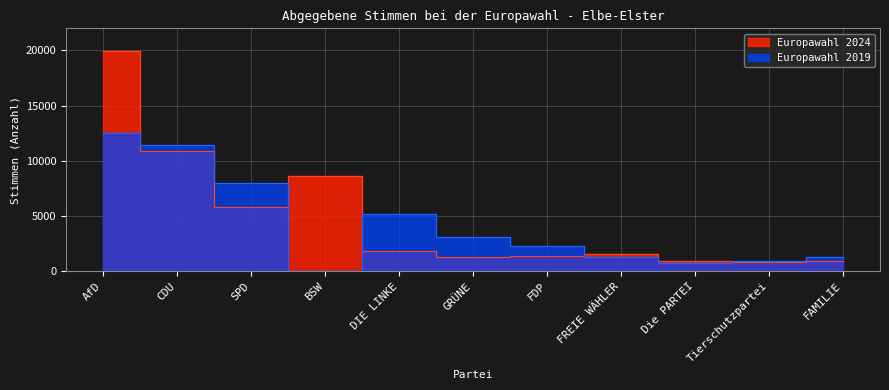

What are all the series names shown in the legend?

Europawahl 2024, Europawahl 2019